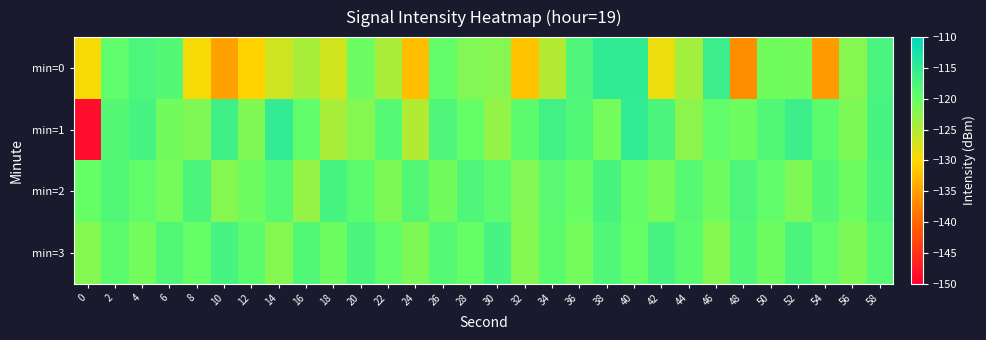

Which series has the largest total across all categories?

min=3